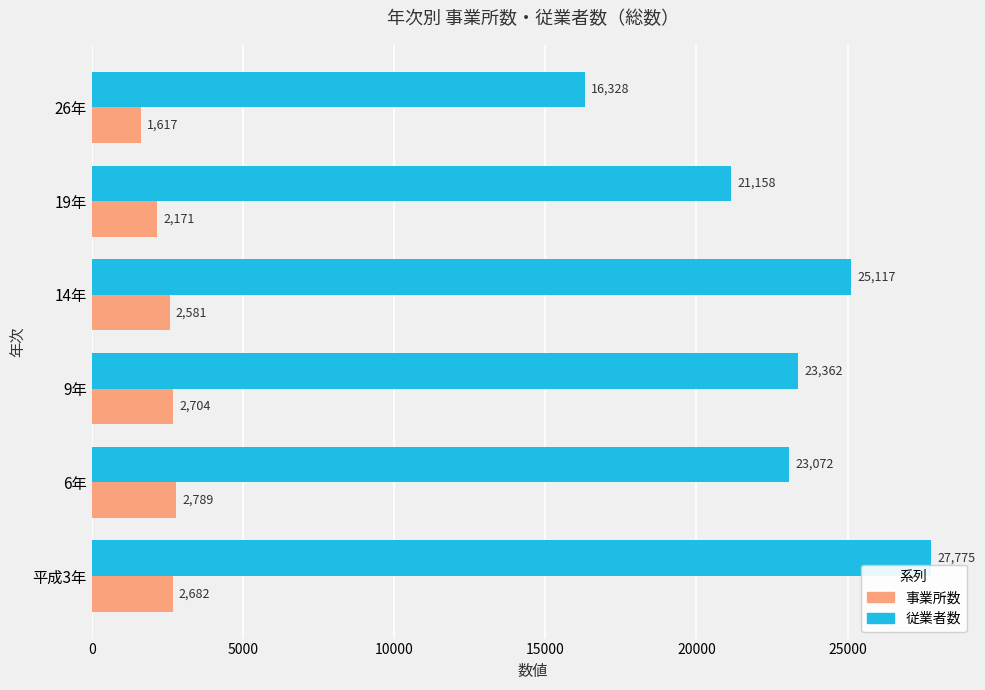

Rank the categories by 事業所数 value from lowest to highest.

26年, 19年, 14年, 平成3年, 9年, 6年